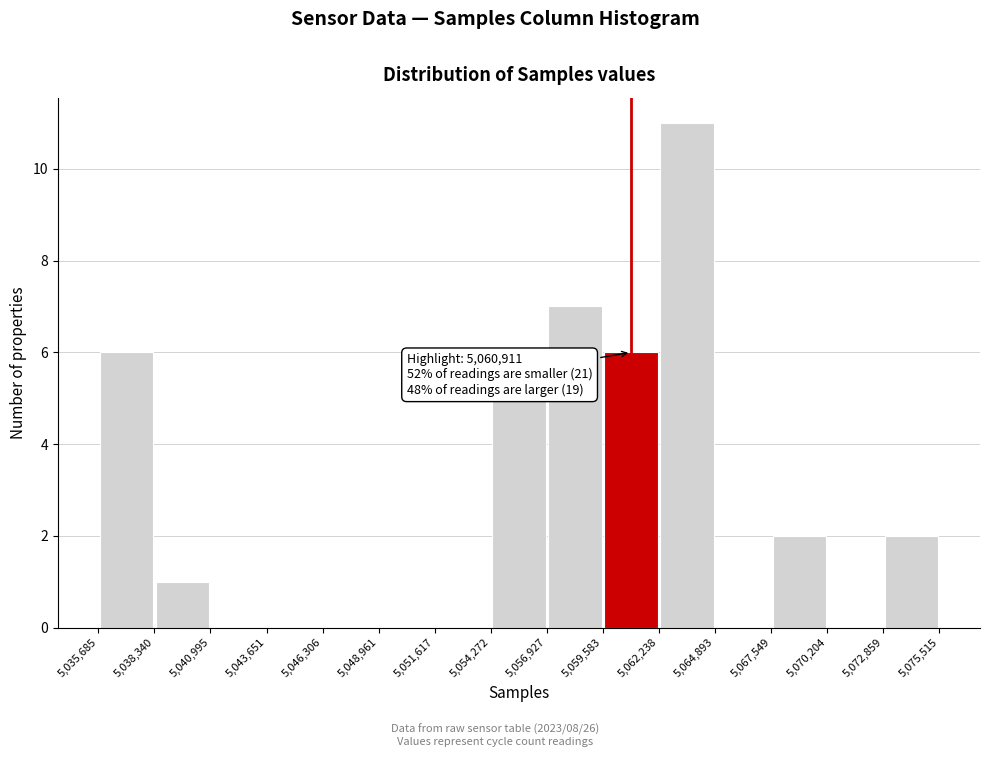

Which range on the x-axis has the tallest bar?

5,062,238 to 5,064,893